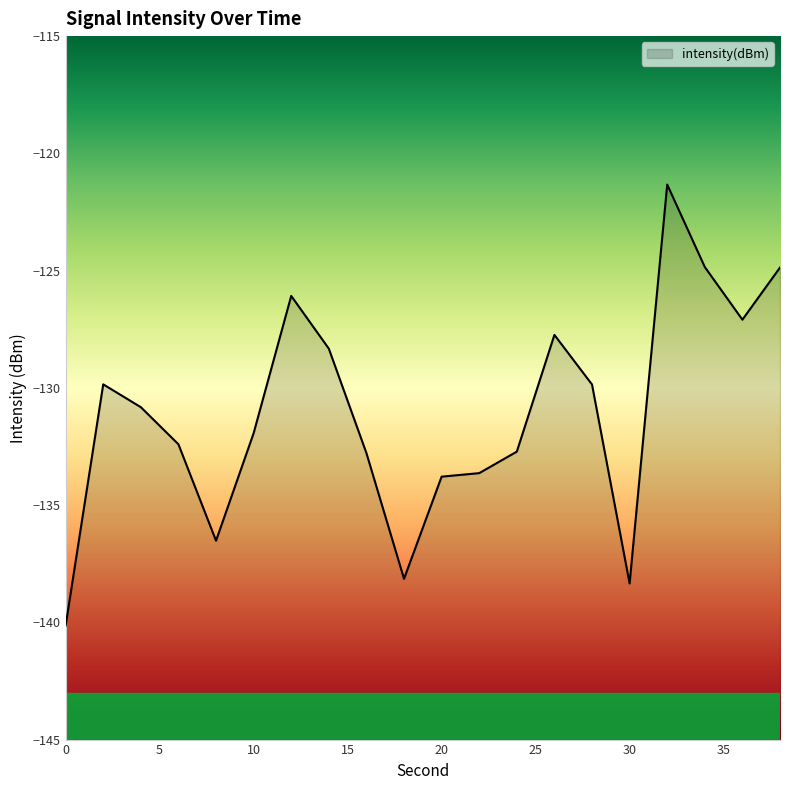

What is the sum of the values at 18 and 38?

-263.0